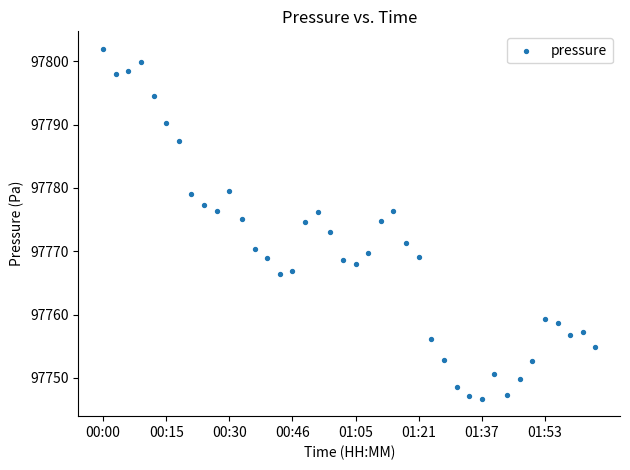

What is the range of Y values (max minus min)?

55.2